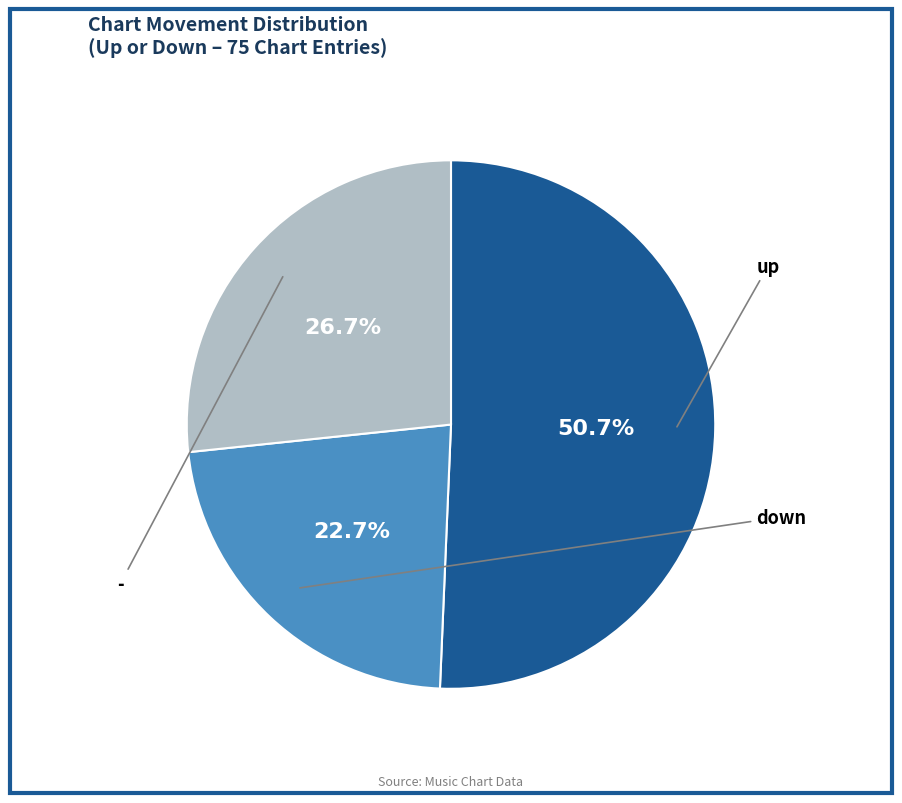

Is there any slice that represents more than half of the pie?

Yes